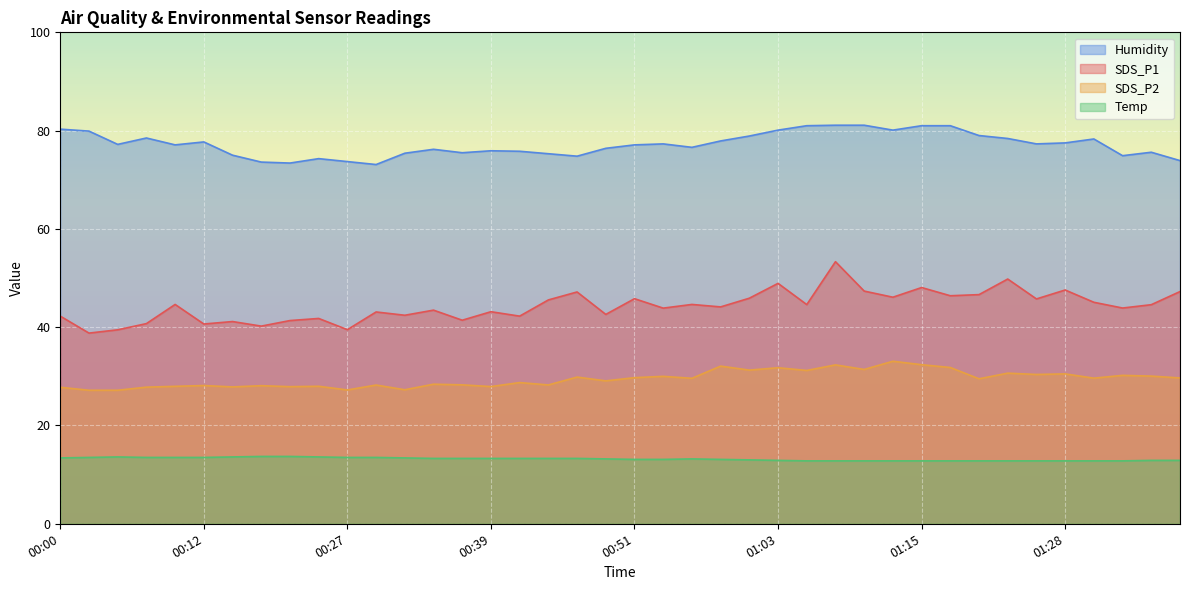

Reading left to right, what are all the values shown in this chart?

SDS_P1: 42.2	38.8	39.5	40.7	44.6	40.6	41.1	40.2	41.4	41.8	39.5	43.1	42.4	43.5	41.4	43.1	42.2	45.5	47.2	42.6	45.8	43.9	44.6	44.1	45.9	48.9	44.6	53.3	47.4	46.1	48.1	46.4	46.6	49.8	45.8	47.6	45.1	43.9	44.6	47.2
SDS_P2: 27.8	27.2	27.2	27.8	28.0	28.1	27.9	28.1	27.9	28.0	27.2	28.2	27.3	28.4	28.3	27.9	28.7	28.2	29.9	29.1	29.7	30.0	29.6	32.1	31.3	31.8	31.2	32.3	31.4	33.1	32.4	31.8	29.5	30.6	30.4	30.5	29.6	30.2	30.1	29.7
Humidity: 80.3	79.9	77.2	78.5	77.1	77.7	75.0	73.6	73.4	74.3	73.7	73.1	75.4	76.2	75.5	75.9	75.8	75.3	74.8	76.4	77.1	77.3	76.6	77.9	78.9	80.1	81.0	81.1	81.1	80.1	81.0	81.0	79.0	78.4	77.3	77.5	78.3	74.9	75.6	73.9
Temp: 13.4	13.5	13.6	13.5	13.5	13.5	13.6	13.7	13.7	13.6	13.5	13.5	13.4	13.3	13.3	13.3	13.3	13.3	13.3	13.2	13.1	13.1	13.2	13.1	13.0	12.9	12.8	12.8	12.8	12.8	12.8	12.8	12.8	12.8	12.8	12.8	12.8	12.8	12.9	12.9